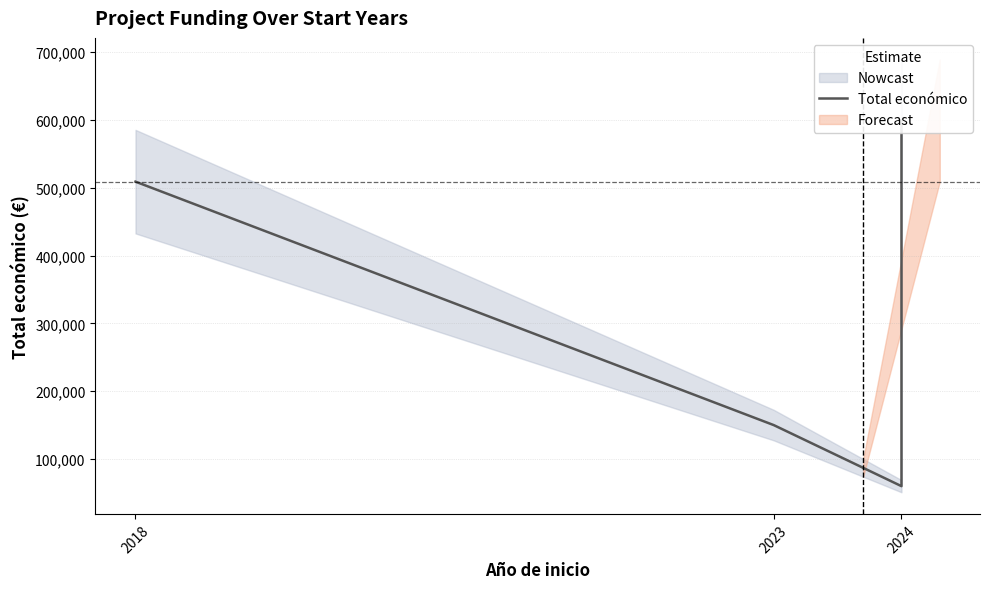

The chart shows a value of 304479 at 2018. True or false?

False